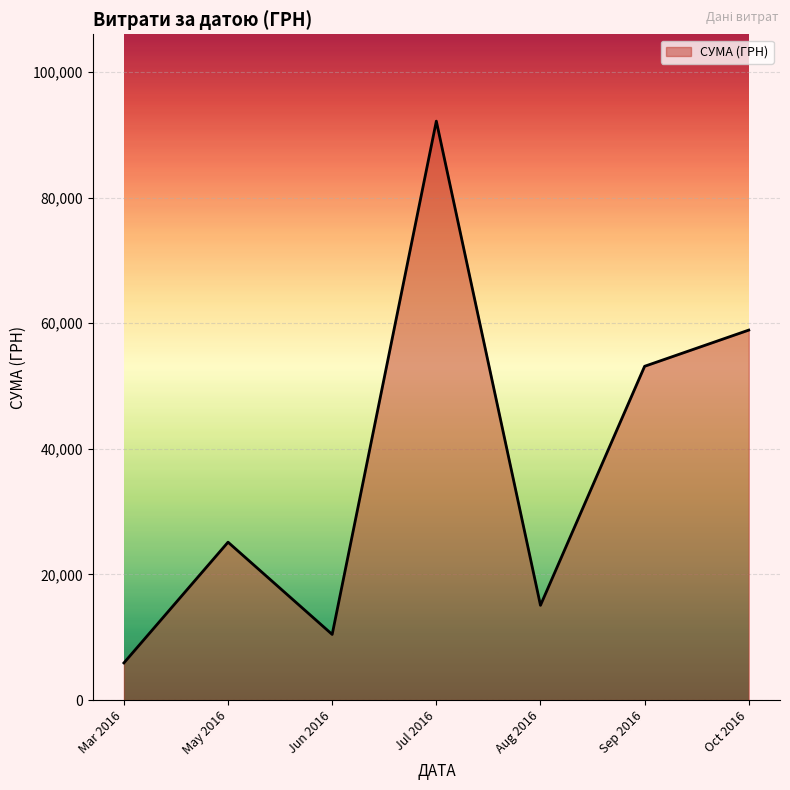

At which category does the chart reach its minimum across all series?

Mar 2016